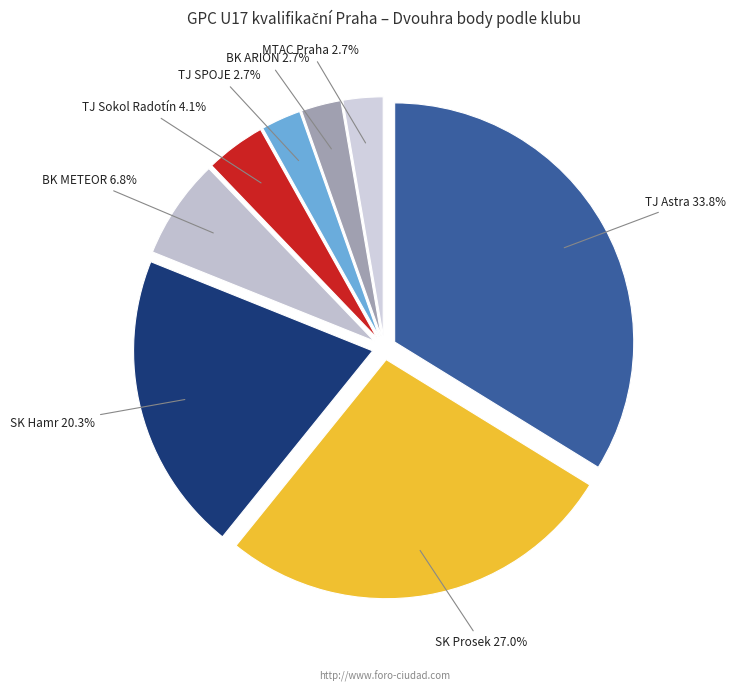

How many slices are in this pie chart?

8